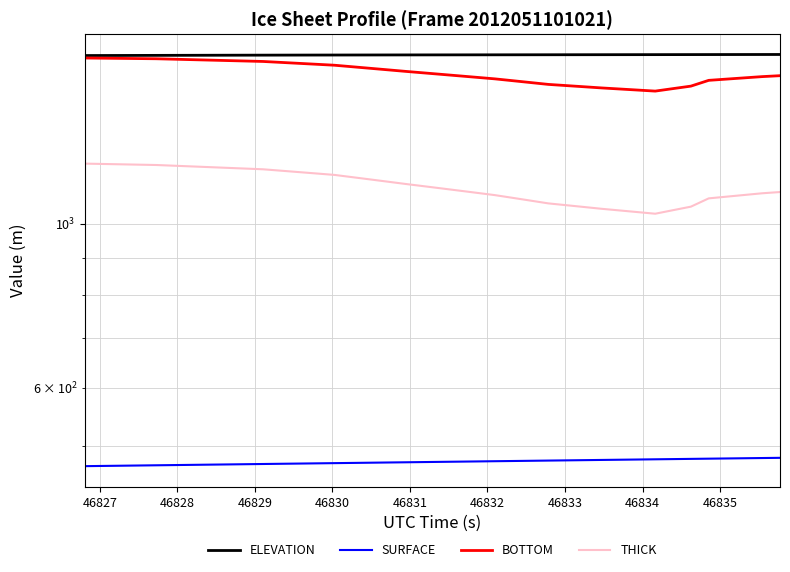

How many series are shown in this chart?

4